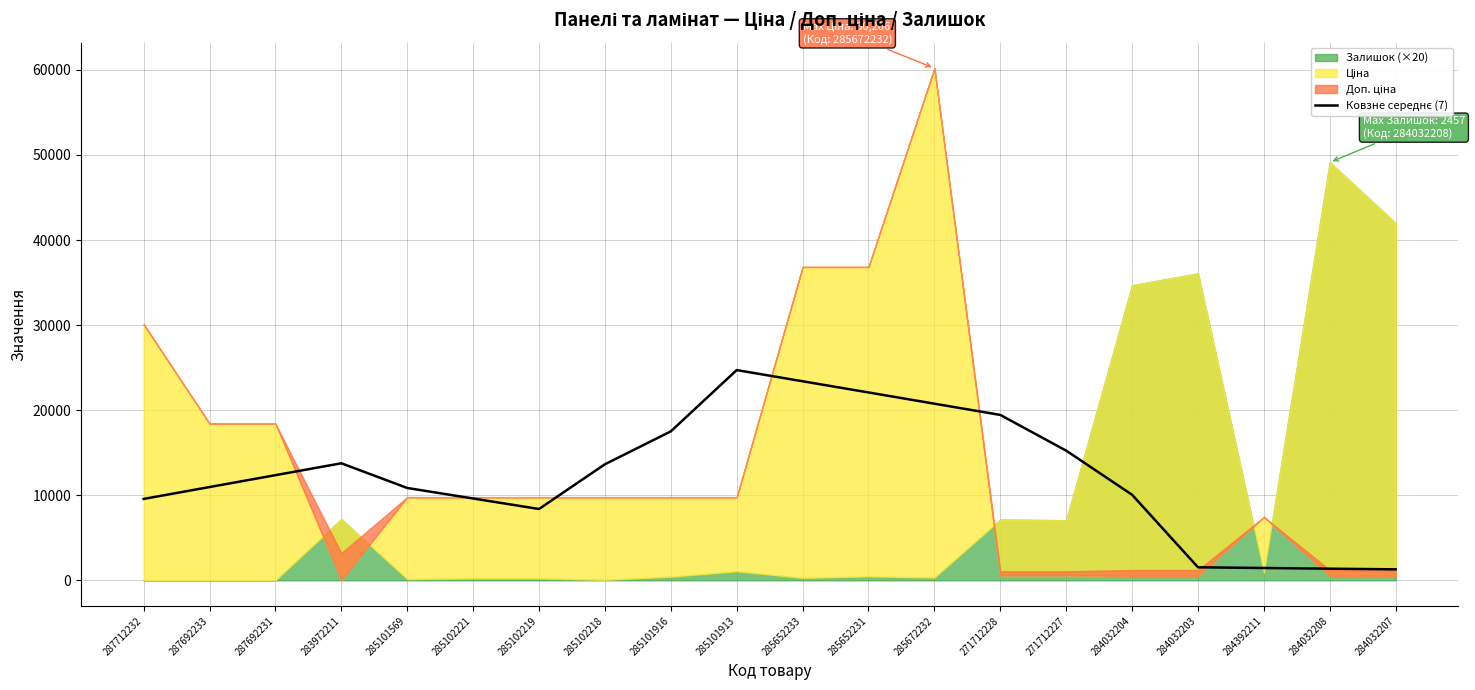

Where does the data first go above 12361?

287692231